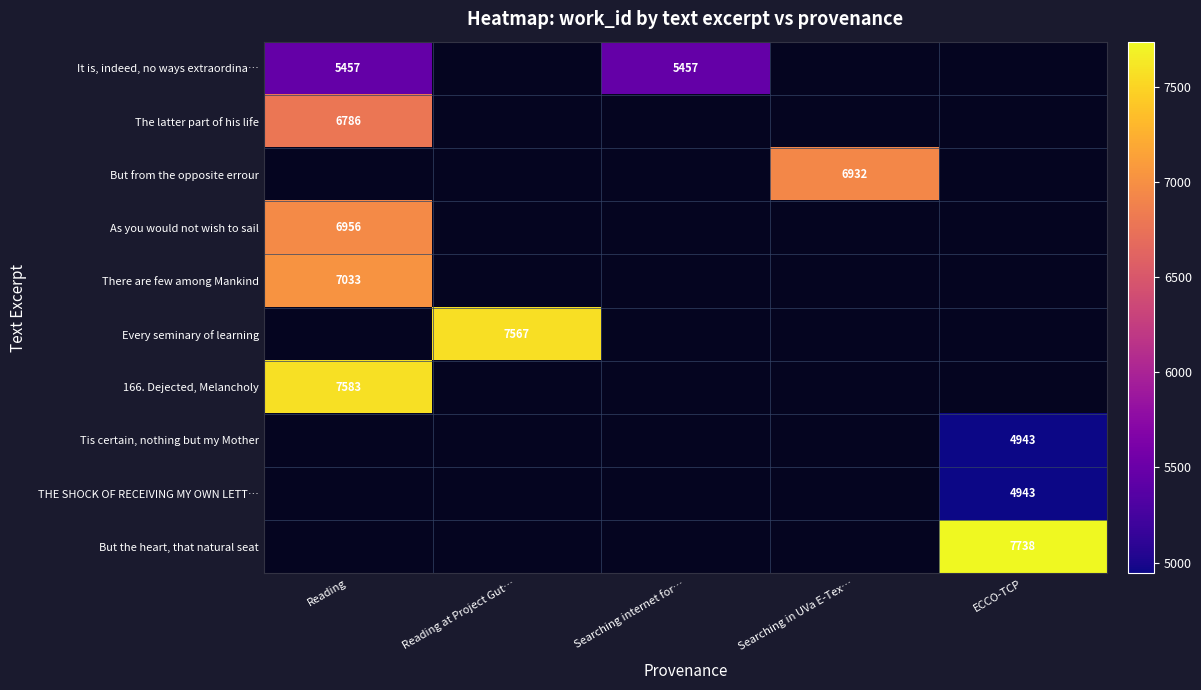

The It is, indeed, no ways extraordina… series shows 5457 at Reading. True or false?

True